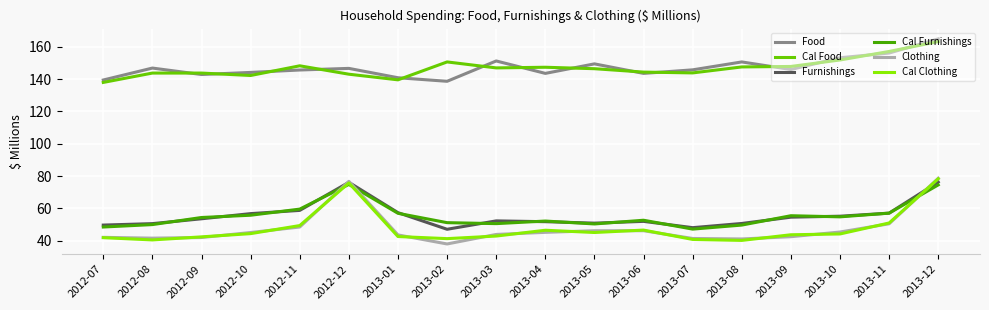

Where is the first local maximum for Furnishings?

2012-12